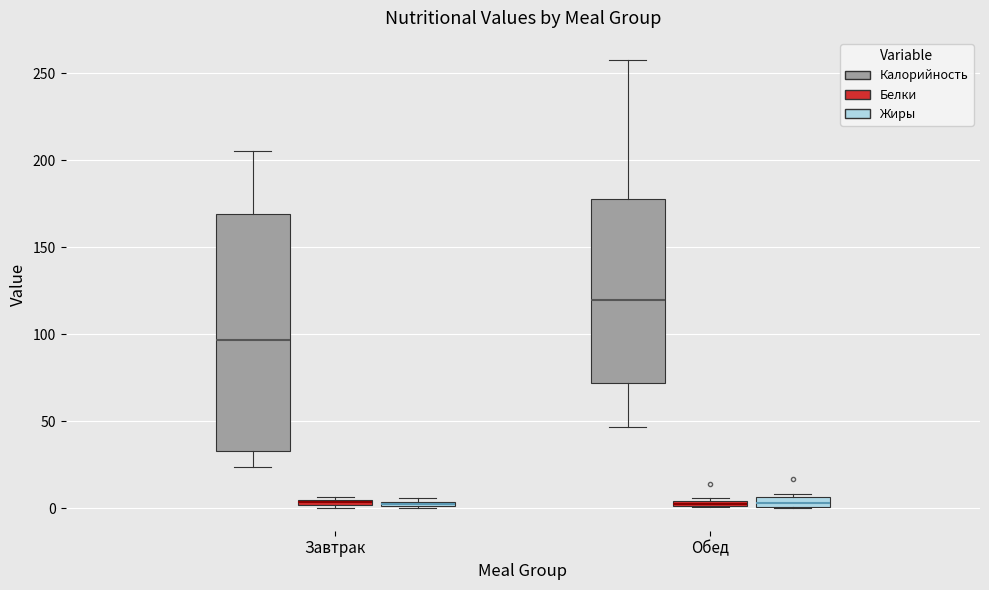

Comparing the boxes themselves (not the whiskers), which one is the tallest?

Завтрак (Калорийность)